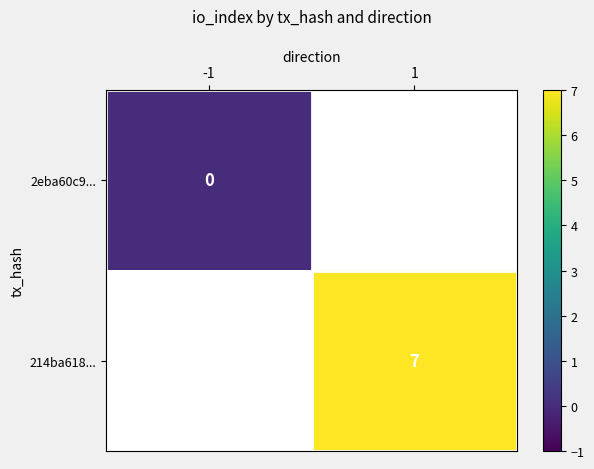

Count the number of data series in this chart.

2